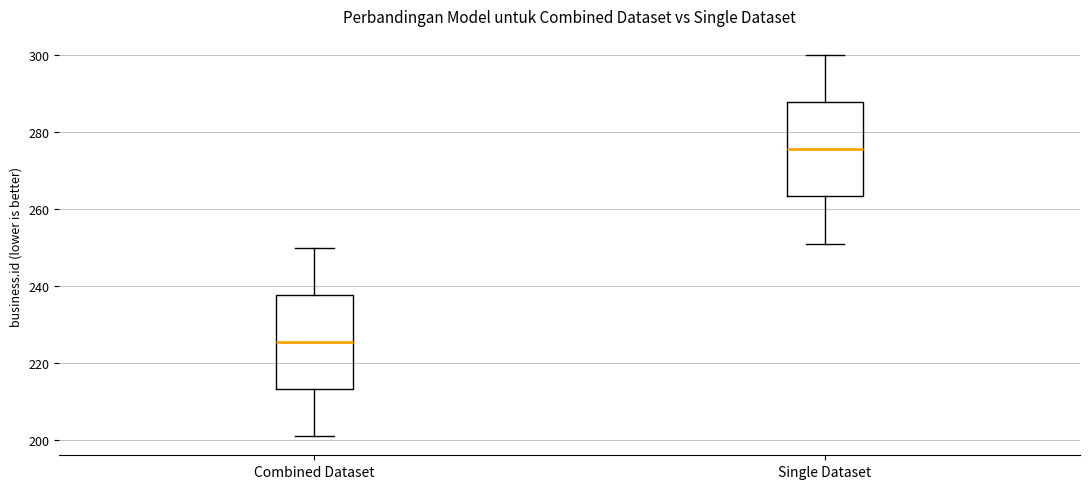

Reading left to right, read every box against the y-axis: the position of its median line, the range the box covers, and the ends of its whiskers. The values are not printed on the chart, so give them approximately, as read against the axis.

Combined Dataset: median 226, box 214 to 238, whiskers 202 to 250
Single Dataset: median 276, box 264 to 288, whiskers 252 to 300